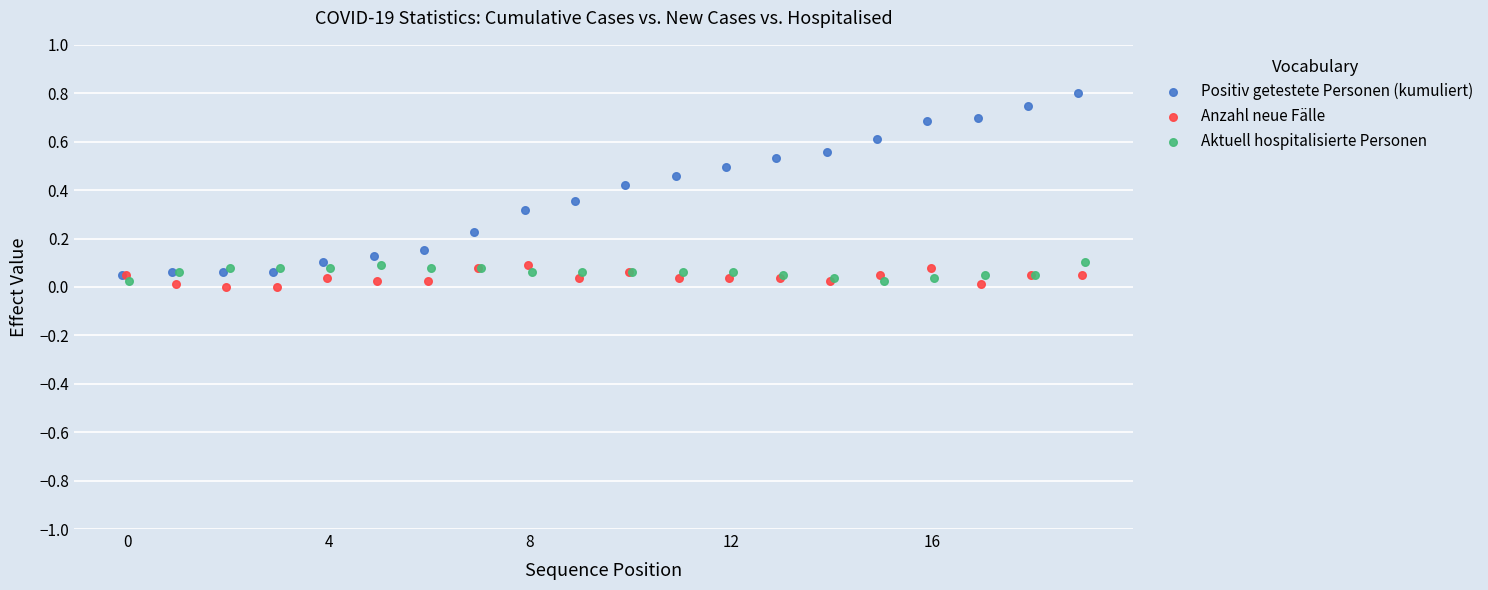

Which series contains the highest Y value?

Positiv getestete Personen (kumuliert)